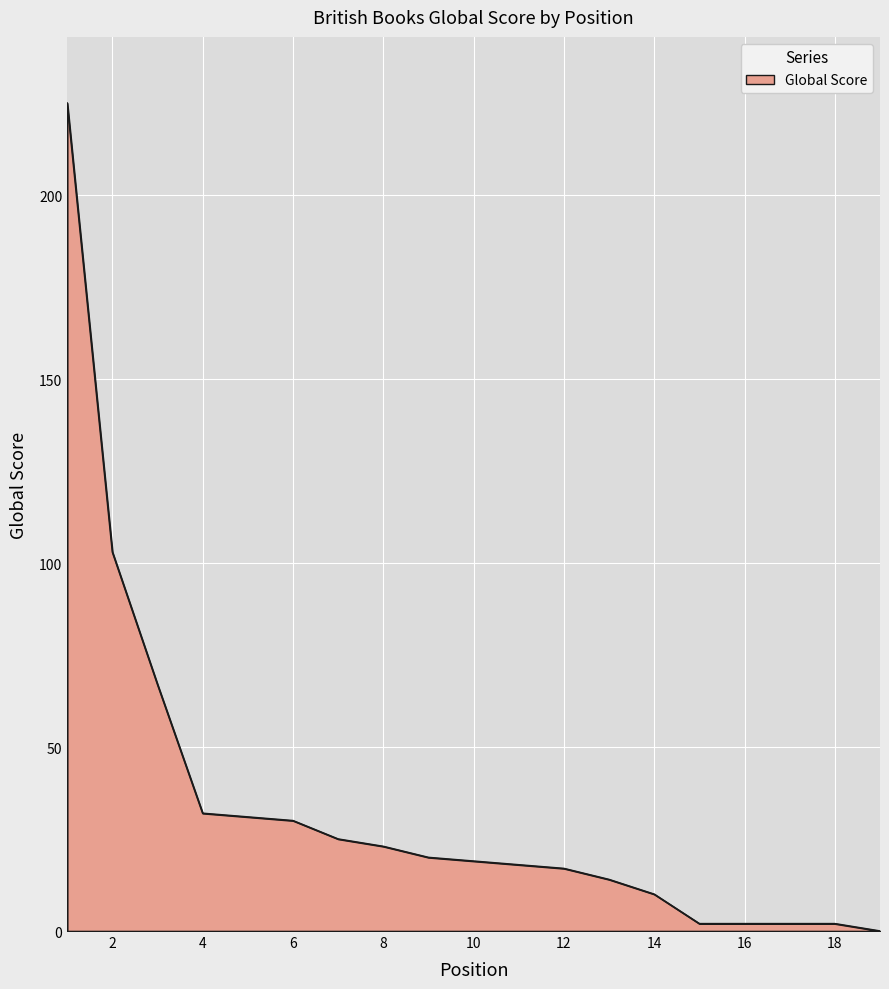

Reading left to right, list all the values displayed in this chart.

225	103	67	32	31	30	25	23	20	19	18	17	14	10	2	2	2	2	0